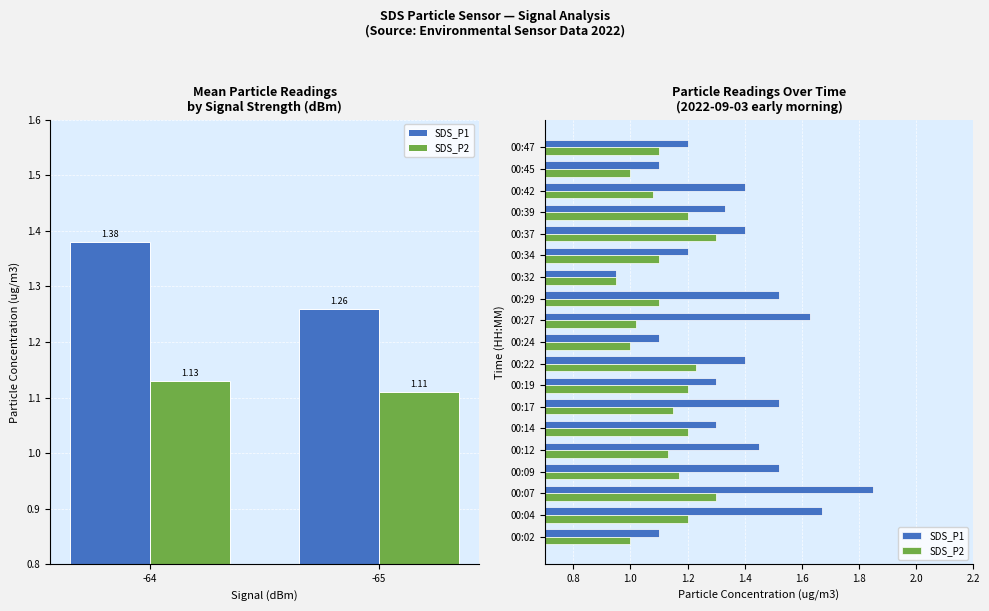

Is it true that SDS_P1 equals 1.5 at 00:32?

False